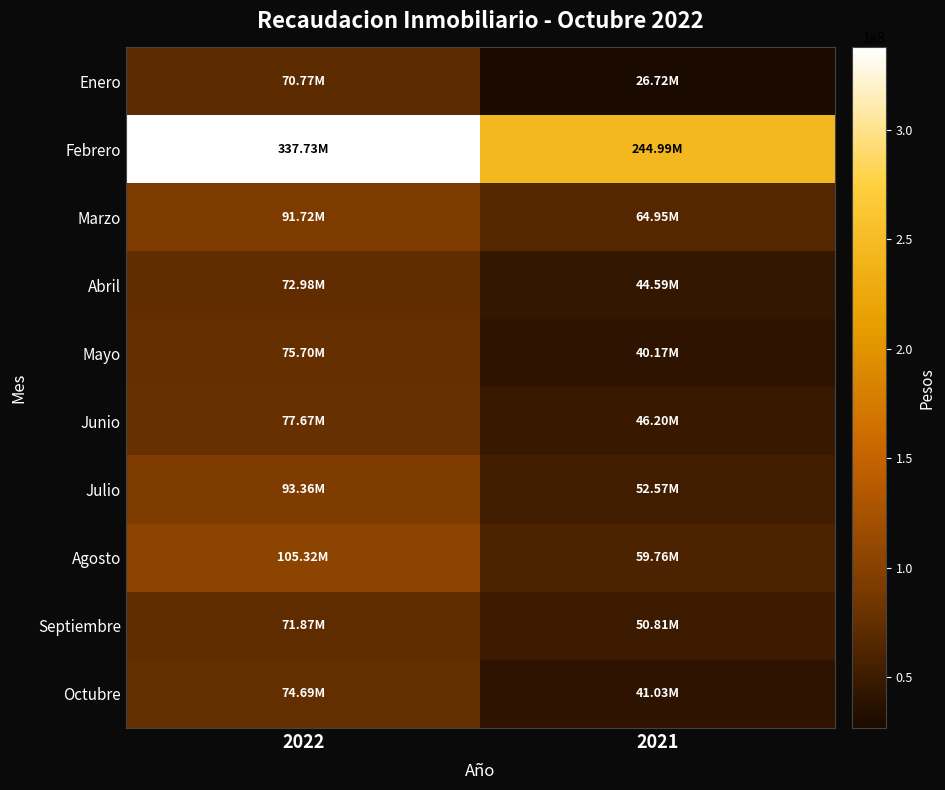

At how many categories does at least one series exceed 174285468?

2